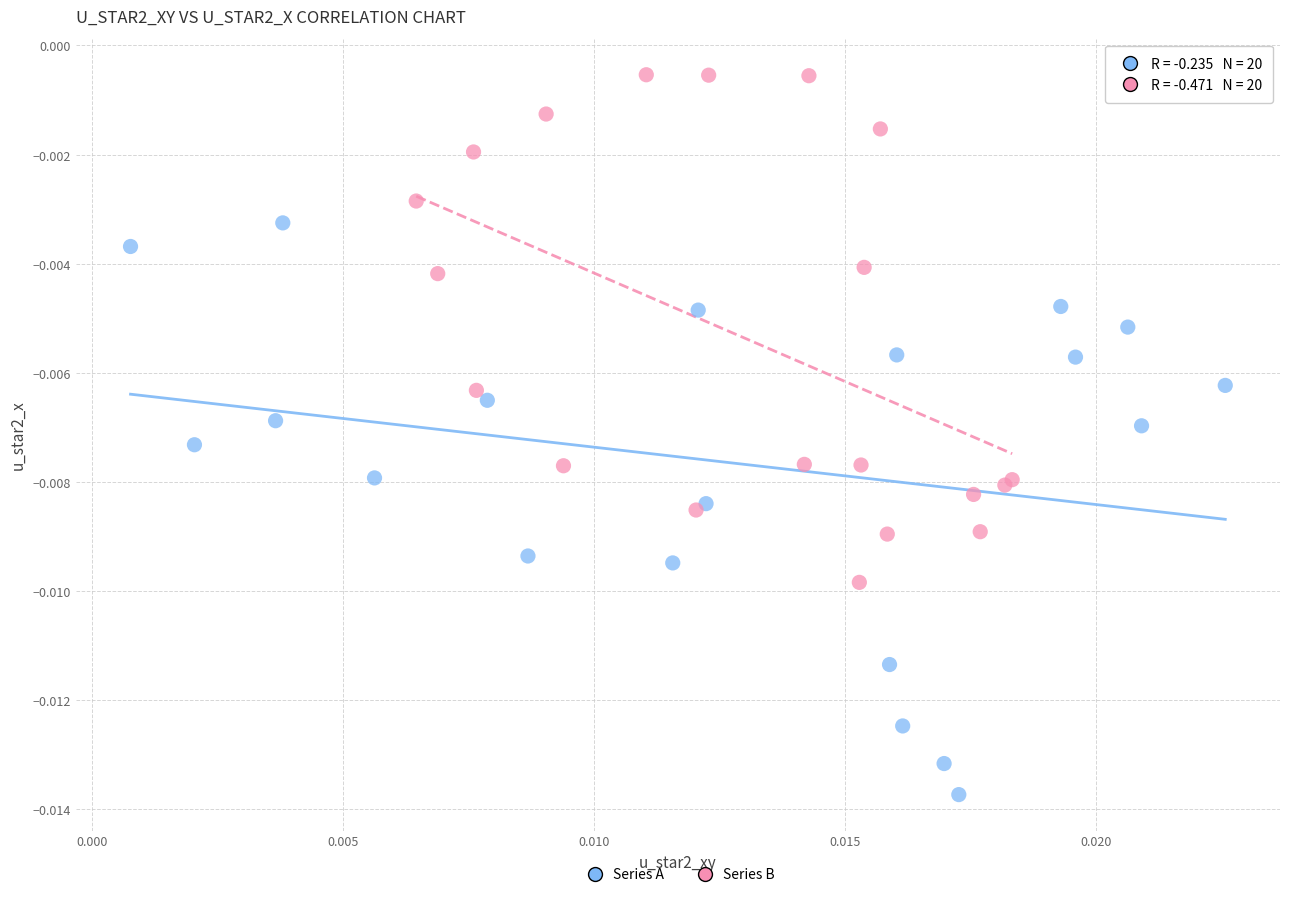

What are all the series names shown in the legend?

Series A, Series B